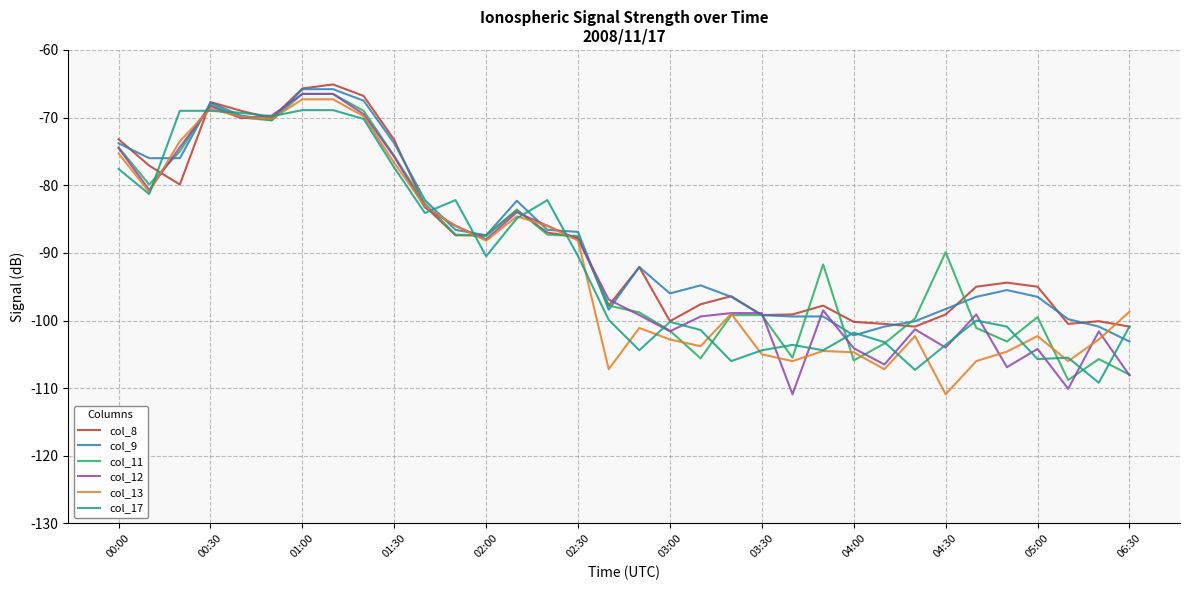

What is the lowest value of the col_12 series?

-110.9